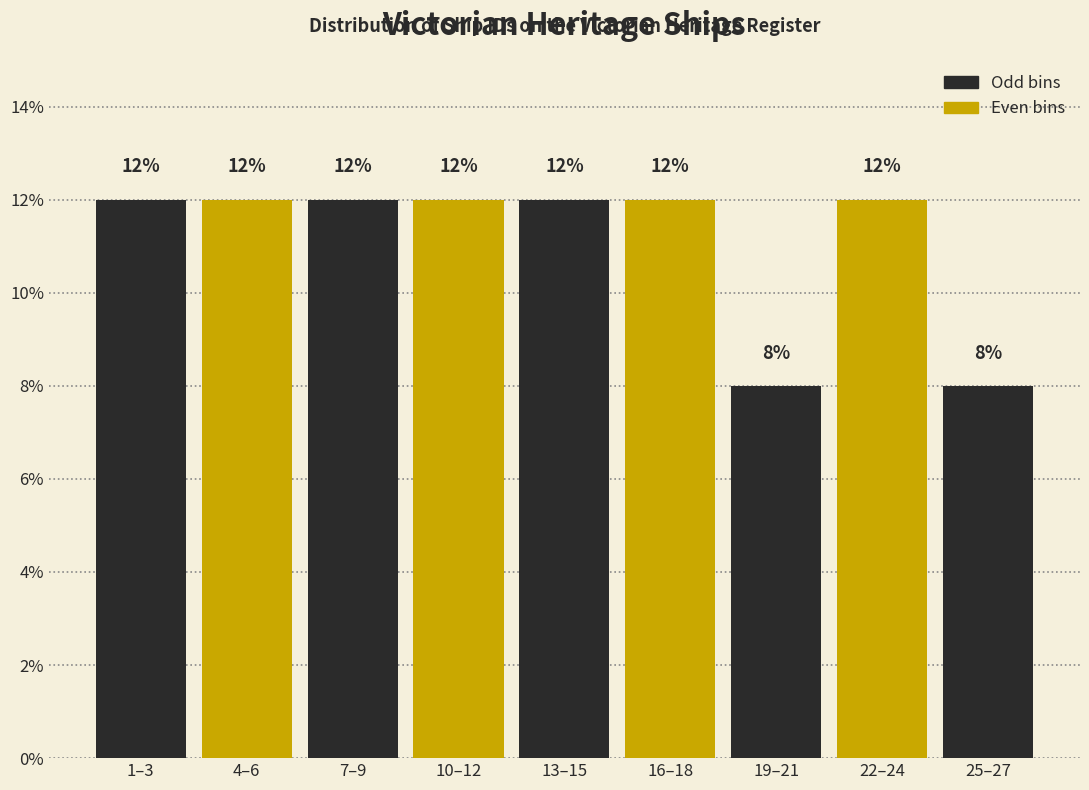

Reading left to right, extract all data points from this chart.

1–3=12	4–6=12	7–9=12	10–12=12	13–15=12	16–18=12	19–21=8	22–24=12	25–27=8